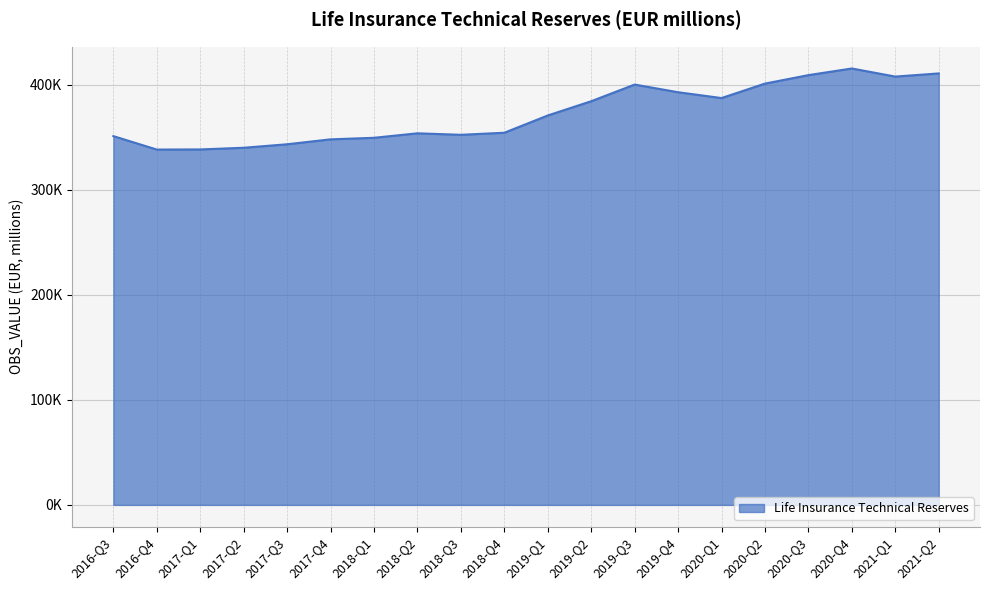

What is the difference between the second highest and minimum values?

72531.7